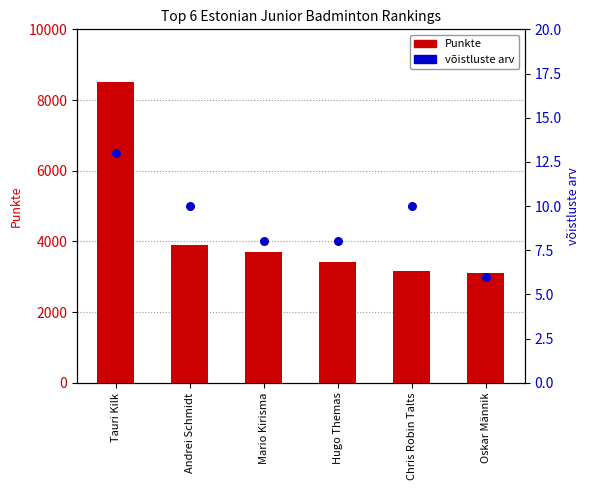

What is the ratio of the value at Mario Kirisma to the value at Chris Robin Talts?

1.2